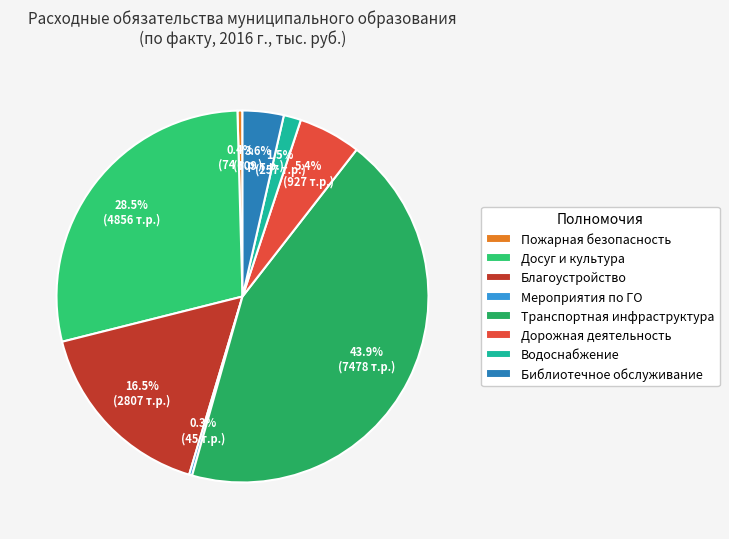

Does any single category account for the majority?

No